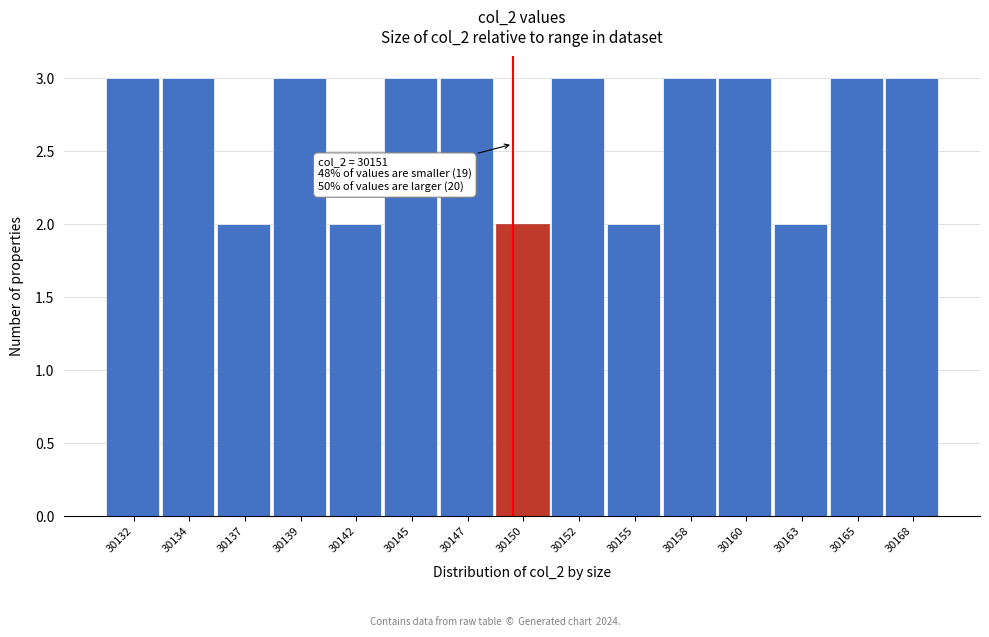

Reading left to right, list all the values displayed in this chart.

3	3	2	3	2	3	3	2	3	2	3	3	2	3	3